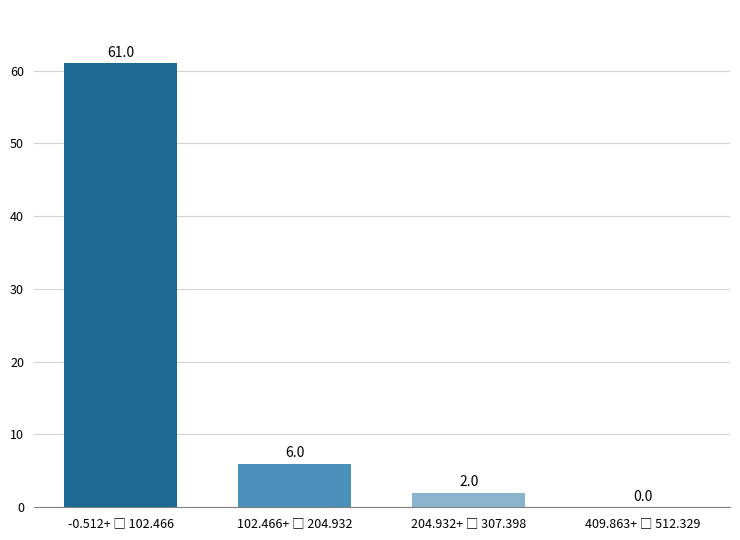

What is the greatest value displayed?

61